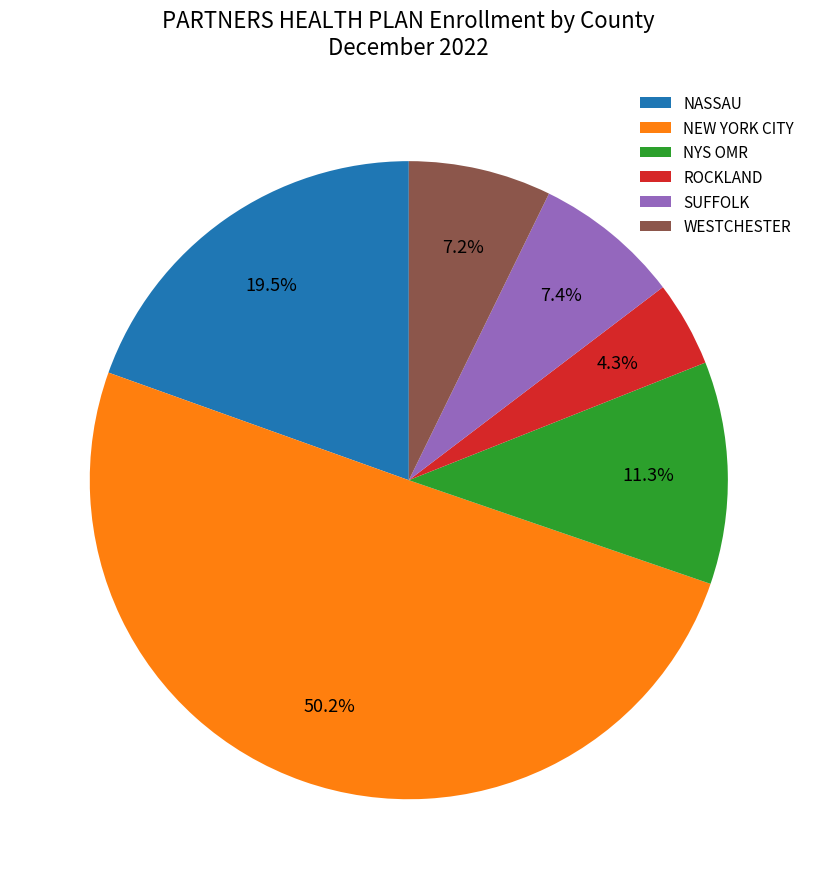

What is the largest slice in the pie chart?

NEW YORK CITY